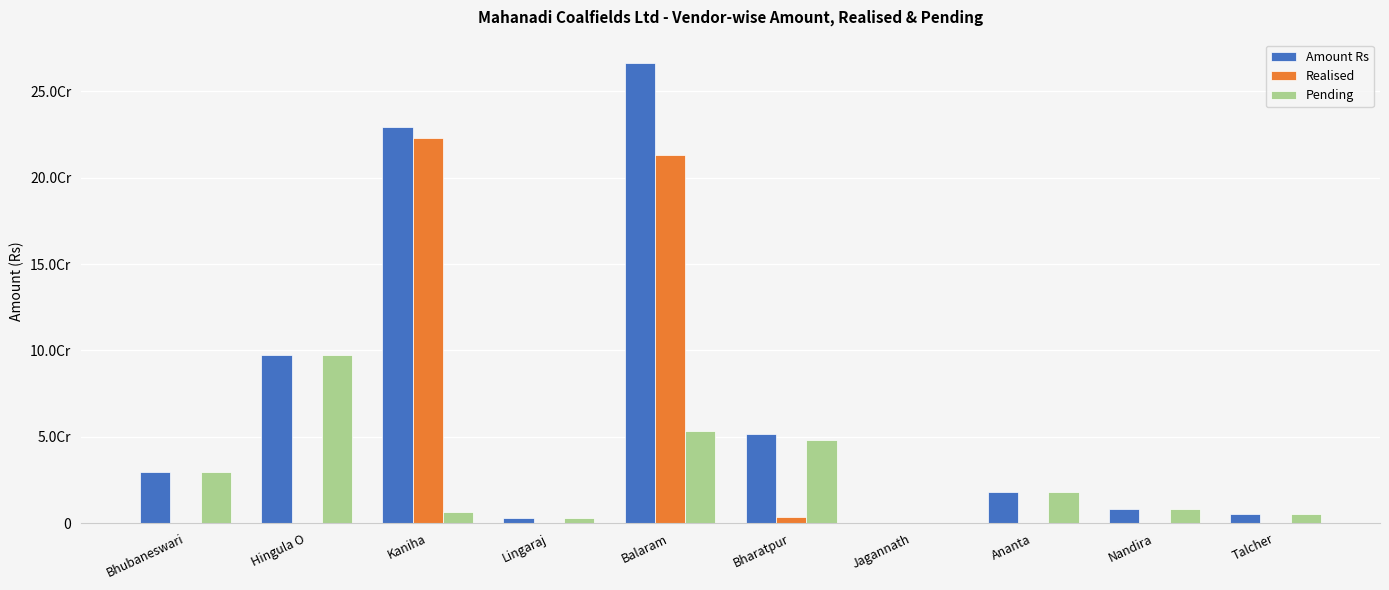

What are all the series names shown in the legend?

Amount Rs, Realised, Pending